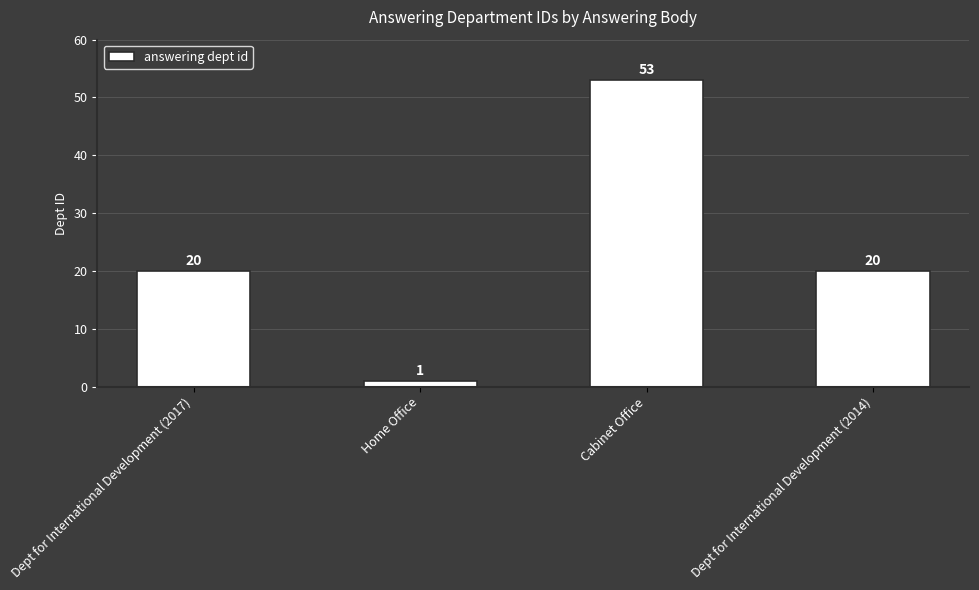

The chart shows a value of 27 at Cabinet Office. True or false?

False